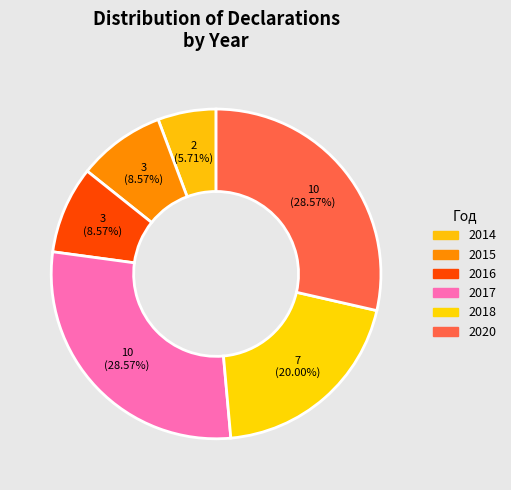

Does any single category account for the majority?

No